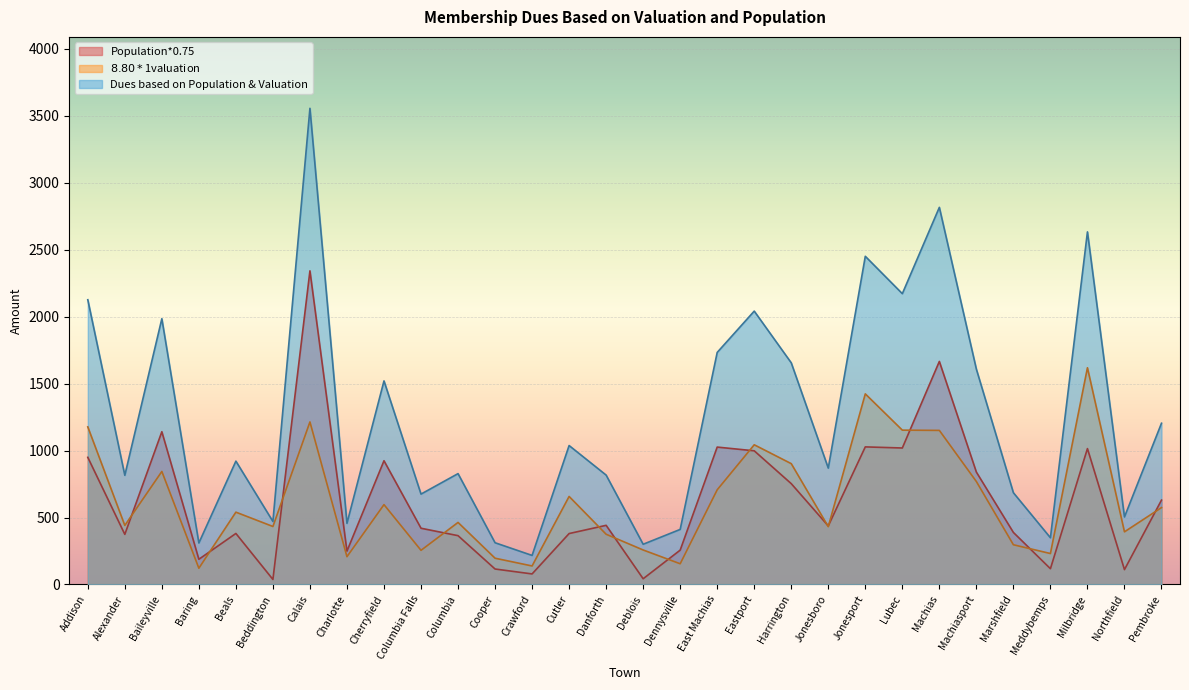

Rank the categories by Dues based on Population & Valuation value from lowest to highest.

Crawford, Deblois, Baring, Cooper, Meddybemps, Dennysville, Charlotte, Beddington, Northfield, Columbia Falls, Marshfield, Alexander, Danforth, Columbia, Jonesboro, Beals, Cutler, Pembroke, Cherryfield, Machiasport, Harrington, East Machias, Baileyville, Eastport, Addison, Lubec, Jonesport, Milbridge, Machias, Calais